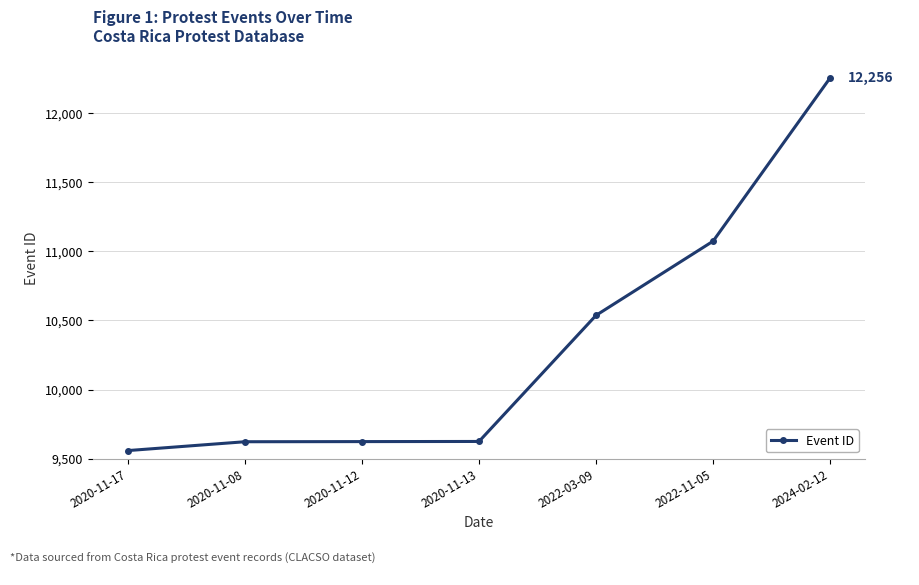

True or false: the data shows 3703 at 2020-11-12.

False